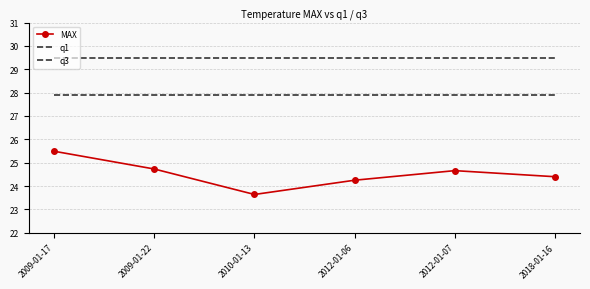

At which category does the chart reach its peak across all series?

2009-01-17